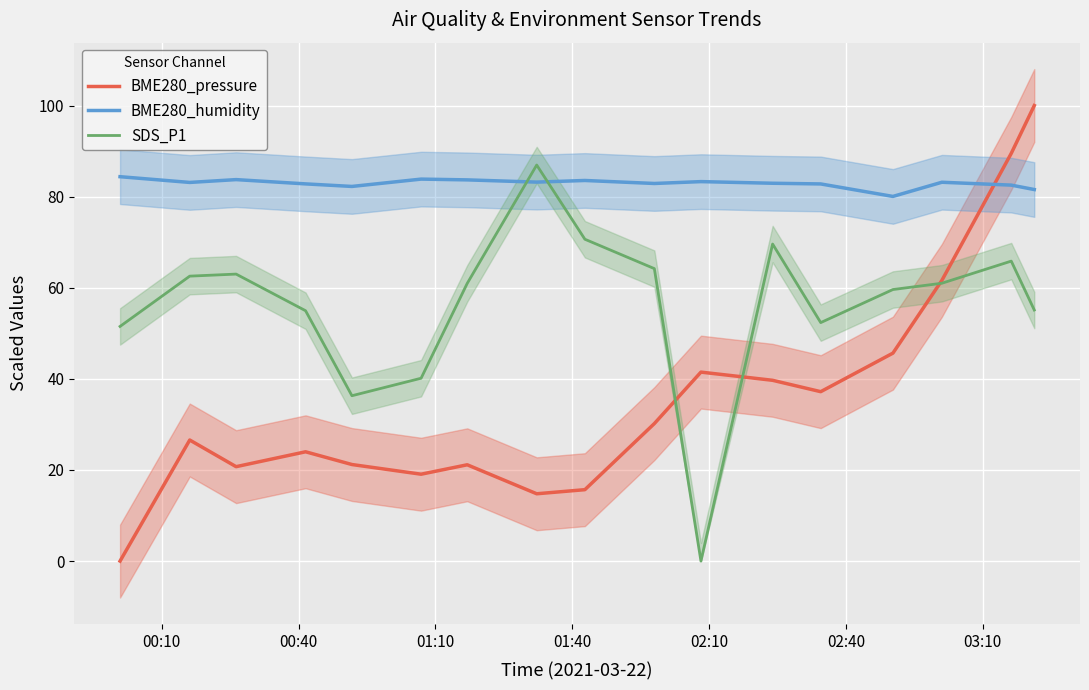

Which series has the largest total across all categories?

BME280_humidity